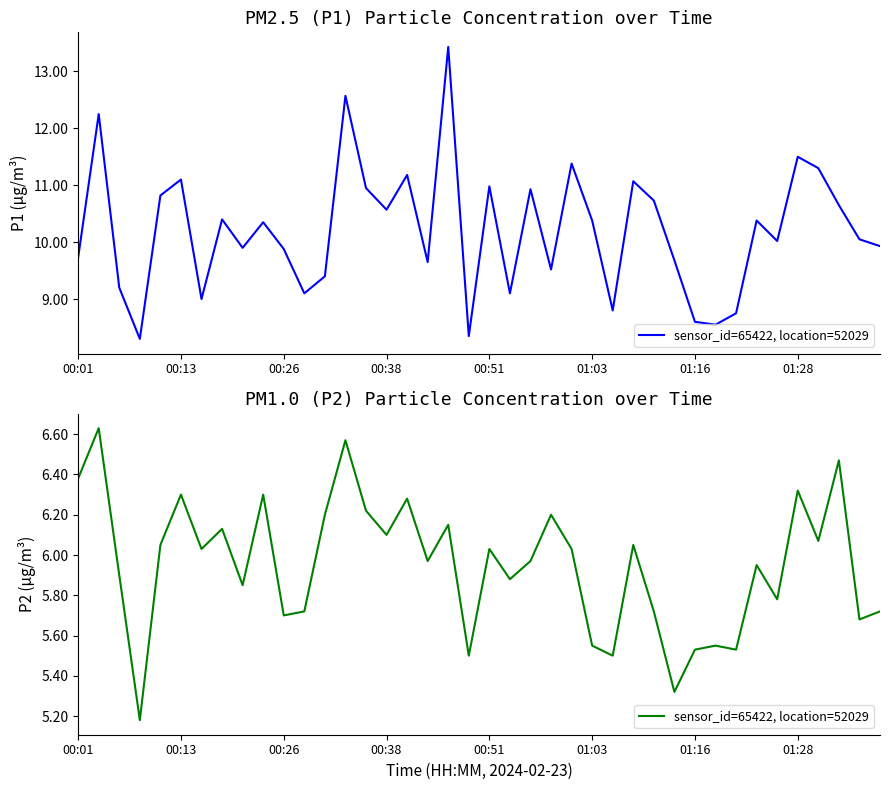

What is the difference between the values at 00:51 and 00:01?

0.3